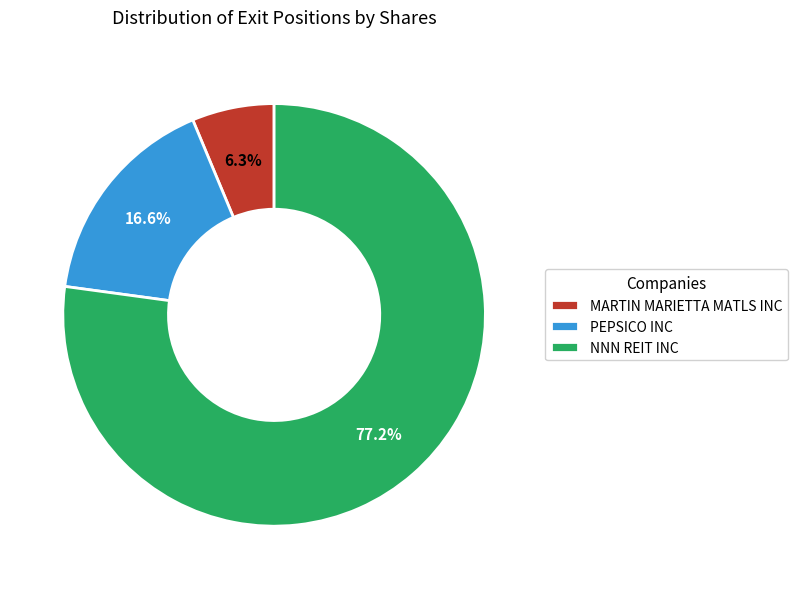

Is it true that NNN REIT INC is 77% of the pie?

True